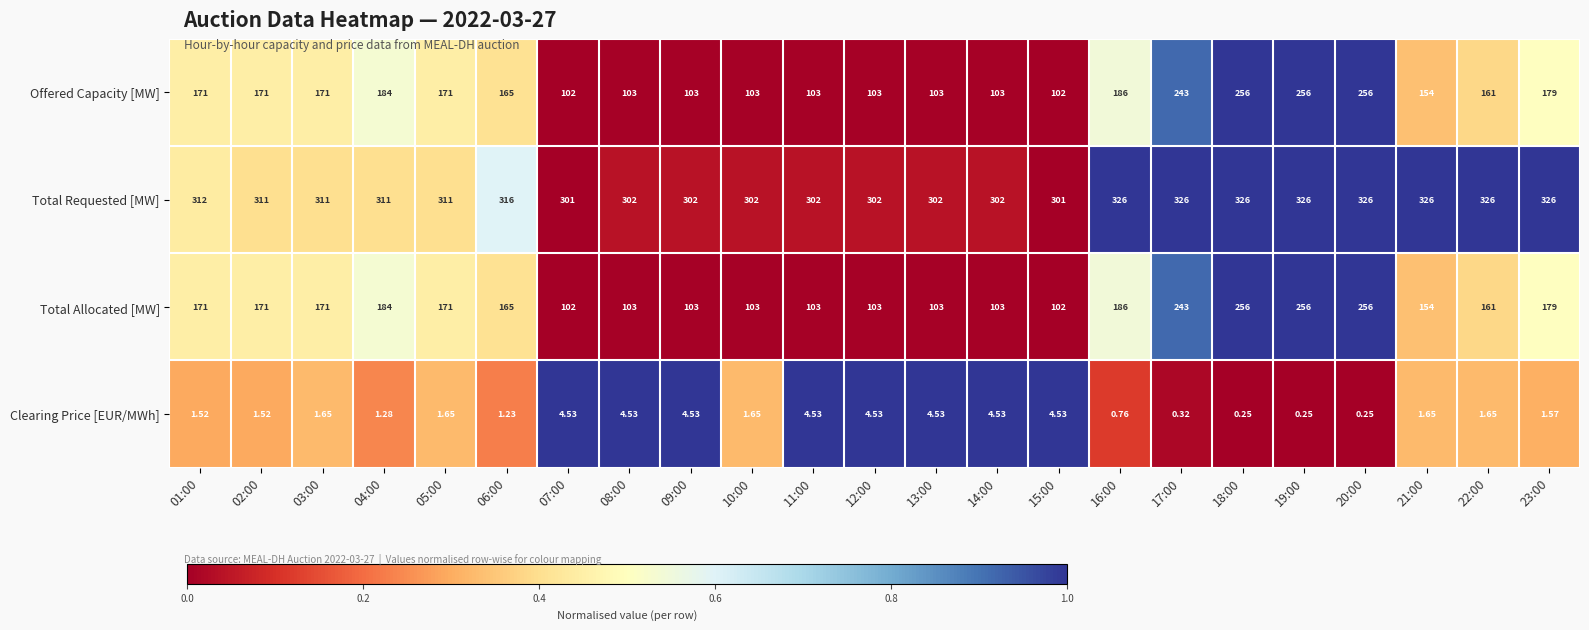

What is the difference between the highest and lowest values at 02:00?

309.5